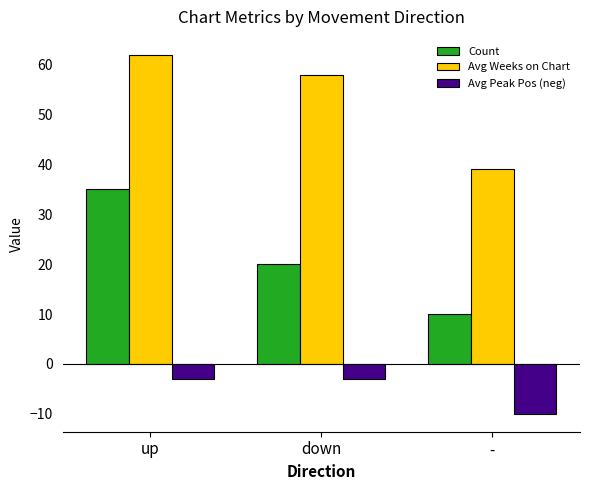

What position from the right is up?

3